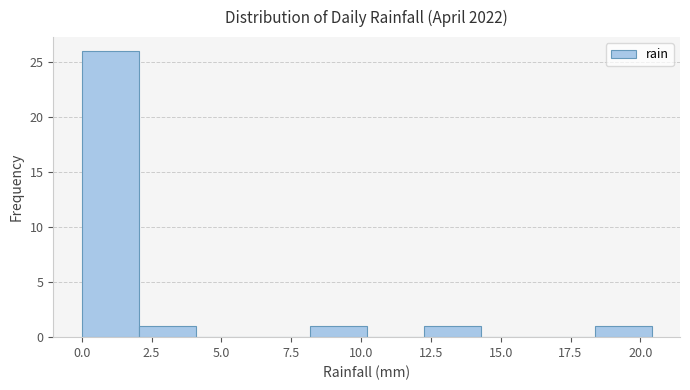

Reading left to right, list every bar in this chart as the range it spans on the x-axis followed by its height. Neither the bar edges nor the heights are printed on the chart, so give them approximately, as read against the axes.

0.0 to 2.0: 26
2.0 to 4.0: 1
4.0 to 6.0: 0
6.0 to 8.0: 0
8.0 to 10.0: 1
10.0 to 12.0: 0
12.0 to 14.5: 1
14.5 to 16.5: 0
16.5 to 18.5: 0
18.5 to 20.5: 1